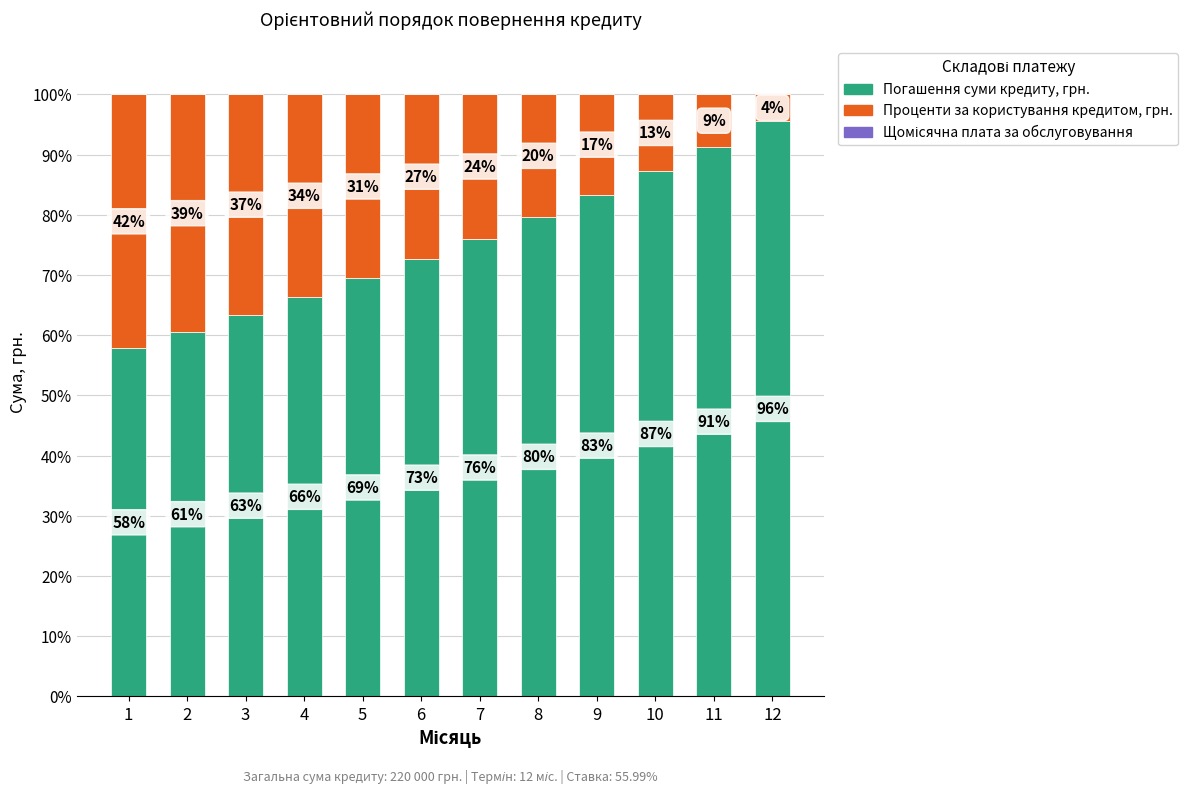

List the series in order of their overall mean, highest first.

Погашення суми кредиту, грн., Проценти за користування кредитом, грн., Щомісячна плата за обслуговування